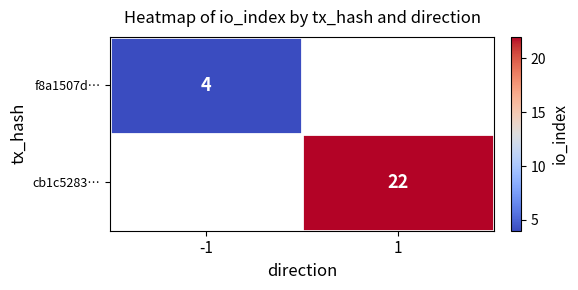

Is it true that f8a1507d… equals 4 at -1?

True